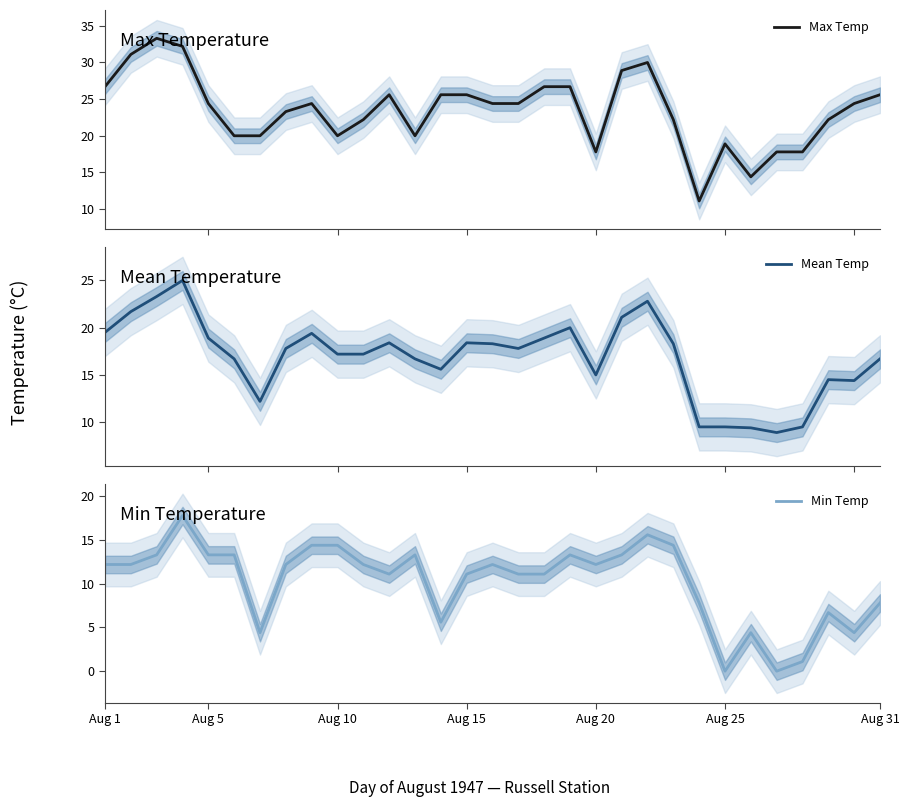

What is the maximum value for Max Temp?

33.3